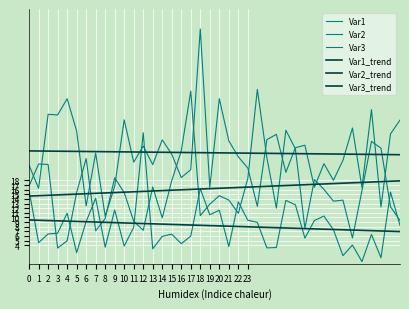

Reading left to right, transcribe all the data shown in this chart.

Var1: 0=15.8	1=4.6	2=6.4	3=6.6	4=10.9	5=2.4	6=9.1	7=14.1	8=3.6	9=11.6	10=3.8	11=7.9	12=28.3	13=3.2	14=5.9	15=6.4	16=4.3	17=6.0	18=16.2	19=10.6	20=11.6	21=3.7	22=13.4	23=9.4	24=8.9	25=3.4	26=3.5	27=13.7	28=12.7	29=5.5	30=9.3	31=10.3	32=7.3	33=1.8	34=4.1	35=0.5	36=6.3	37=1.3	38=15.5	39=8.3
Var2: 0=21.2	1=16.3	2=32.3	3=32.1	4=35.6	5=28.7	6=12.5	7=23.9	8=10.3	9=16.7	10=31.1	11=21.9	12=25.4	13=21.4	14=26.8	15=23.6	16=18.6	17=20.3	18=50.7	19=16.5	20=35.6	21=26.5	22=23.1	23=20.7	24=12.4	25=26.8	26=27.9	27=19.7	28=25.1	29=25.6	30=16.5	31=21.6	32=18.0	33=22.3	34=29.3	35=16.5	36=33.3	37=12.3	38=28.0	39=31.0
Var3: 0=16.8	1=21.6	2=21.4	3=3.4	4=5.0	5=15.4	6=22.7	7=7.1	8=9.8	9=18.6	10=15.4	11=9.2	12=7.2	13=16.6	14=9.9	15=18.0	16=24.4	17=37.3	18=10.4	19=12.9	20=14.7	21=13.8	22=10.9	23=18.4	24=37.6	25=22.9	26=12.0	27=28.8	28=24.8	29=7.7	30=18.2	31=16.1	32=13.5	33=13.7	34=5.6	35=15.8	36=26.4	37=25.0	38=12.3	39=9.3
Var1_trend: 0=9.5	1=9.4	2=9.3	3=9.3	4=9.2	5=9.1	6=9.1	7=9.0	8=8.9	9=8.9	10=8.8	11=8.8	12=8.7	13=8.6	14=8.6	15=8.5	16=8.4	17=8.4	18=8.3	19=8.2	20=8.2	21=8.1	22=8.0	23=8.0	24=7.9	25=7.9	26=7.8	27=7.7	28=7.7	29=7.6	30=7.5	31=7.5	32=7.4	33=7.3	34=7.3	35=7.2	36=7.2	37=7.1	38=7.0	39=7.0
Var2_trend: 0=24.4	1=24.3	2=24.3	3=24.3	4=24.3	5=24.3	6=24.2	7=24.2	8=24.2	9=24.2	10=24.2	11=24.1	12=24.1	13=24.1	14=24.1	15=24.1	16=24.0	17=24.0	18=24.0	19=24.0	20=23.9	21=23.9	22=23.9	23=23.9	24=23.9	25=23.8	26=23.8	27=23.8	28=23.8	29=23.8	30=23.7	31=23.7	32=23.7	33=23.7	34=23.7	35=23.6	36=23.6	37=23.6	38=23.6	39=23.5
Var3_trend: 0=14.6	1=14.7	2=14.8	3=14.9	4=15.0	5=15.0	6=15.1	7=15.2	8=15.3	9=15.4	10=15.5	11=15.5	12=15.6	13=15.7	14=15.8	15=15.9	16=16.0	17=16.1	18=16.1	19=16.2	20=16.3	21=16.4	22=16.5	23=16.6	24=16.6	25=16.7	26=16.8	27=16.9	28=17.0	29=17.1	30=17.1	31=17.2	32=17.3	33=17.4	34=17.5	35=17.6	36=17.7	37=17.7	38=17.8	39=17.9